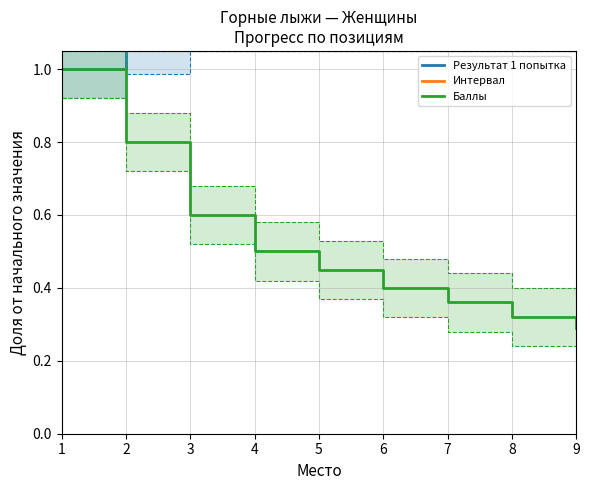

How many positive values does the Интервал series have?

8